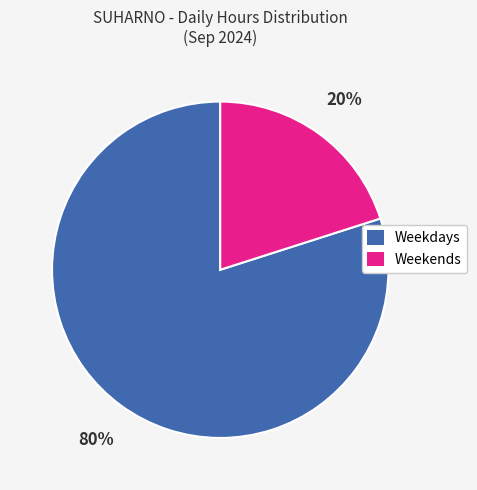

How many segments does this pie chart have?

2